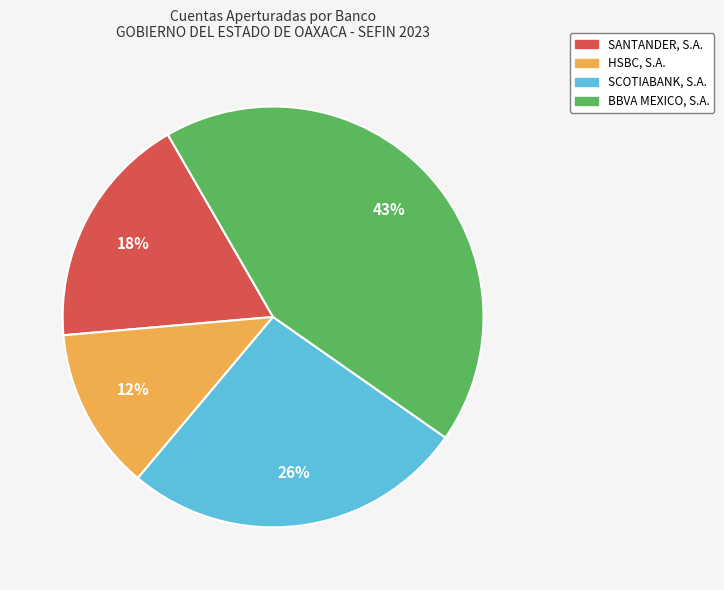

To the nearest percent, what is the average slice percentage?

25%